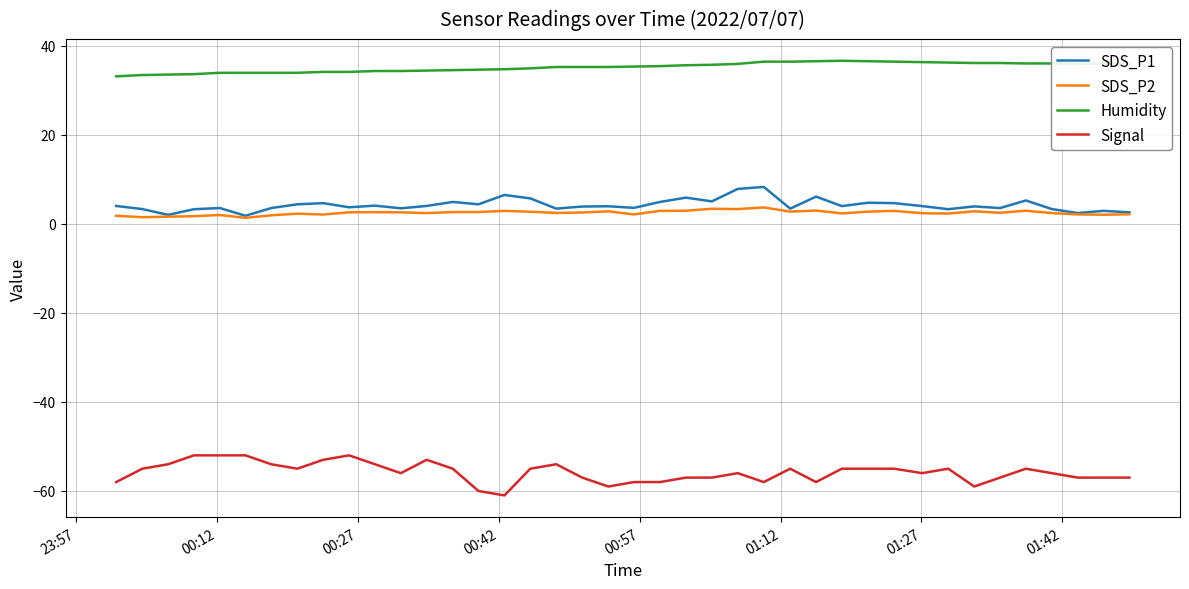

True or false: Signal and Humidity intersect in this chart.

False